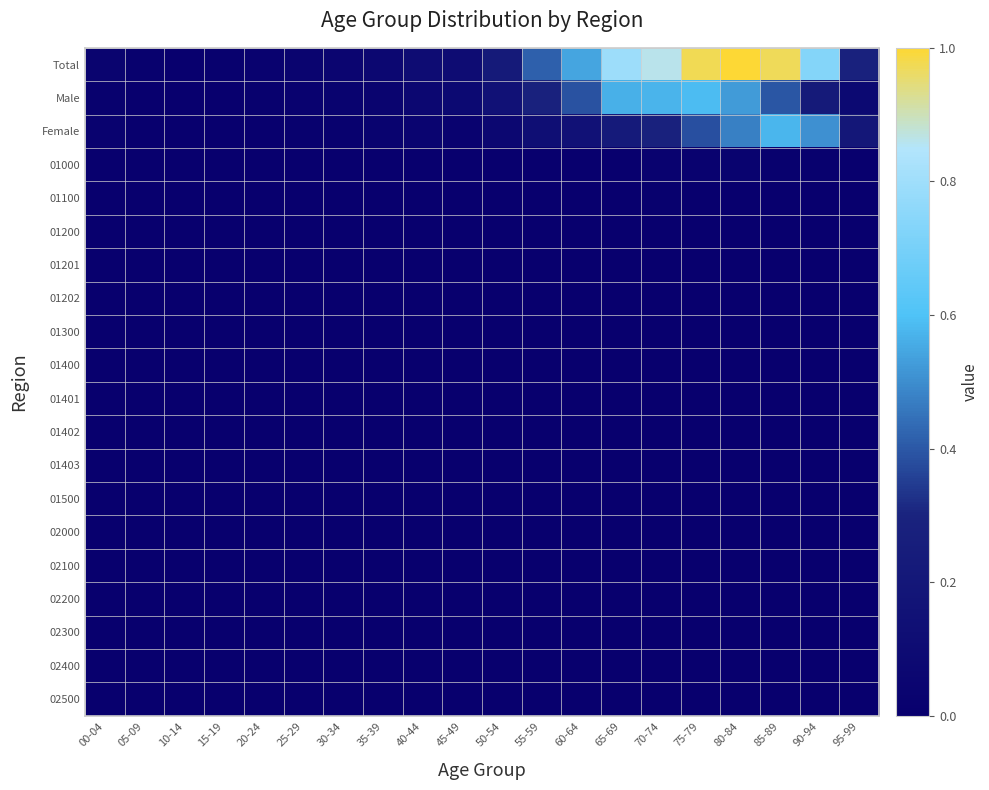

What is the maximum value shown in the chart?

1.0